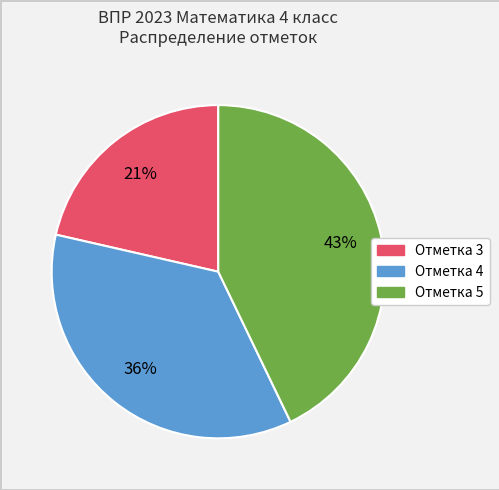

Does any single category account for the majority?

No